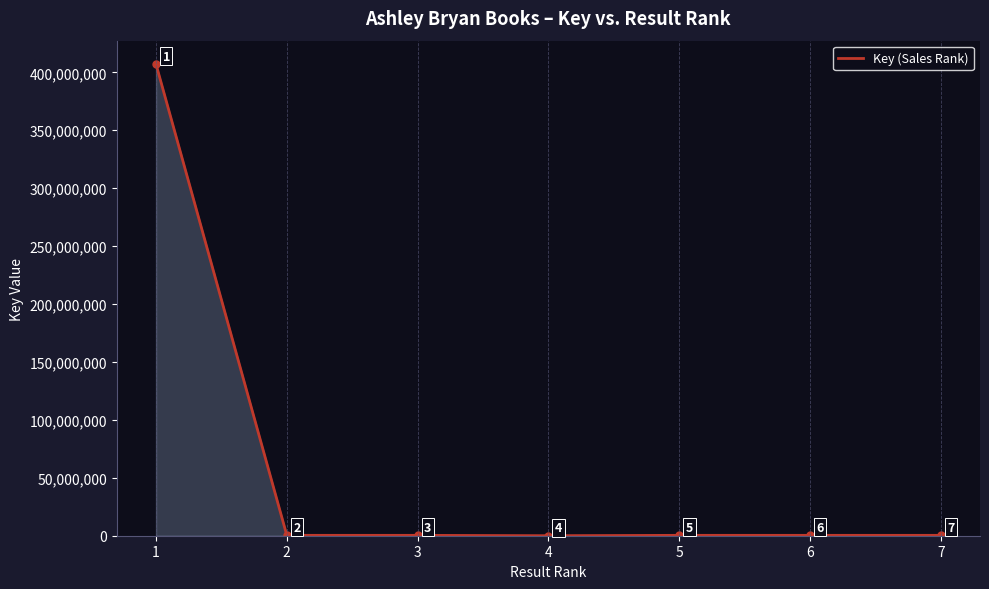

Count the number of categories in the chart.

7